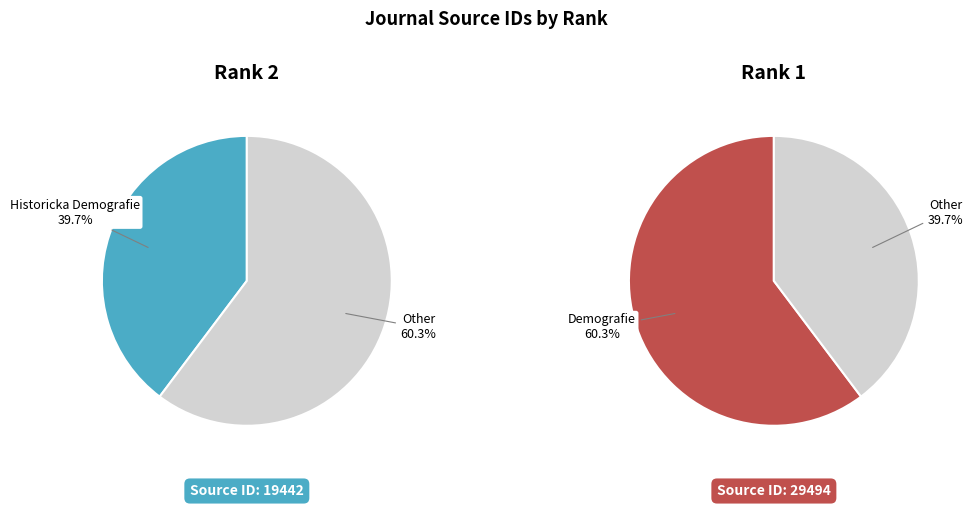

To the nearest percent, what portion does Historicka Demografie (Rank 2) represent?

40%